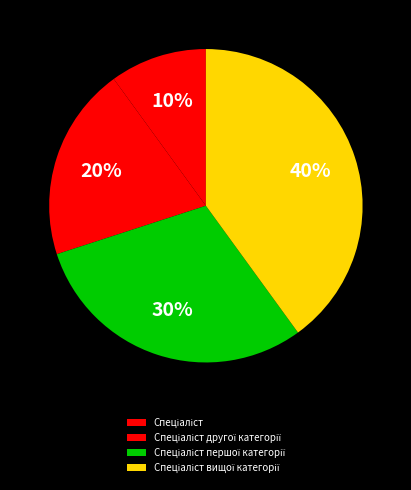

How many slices are in this pie chart?

4